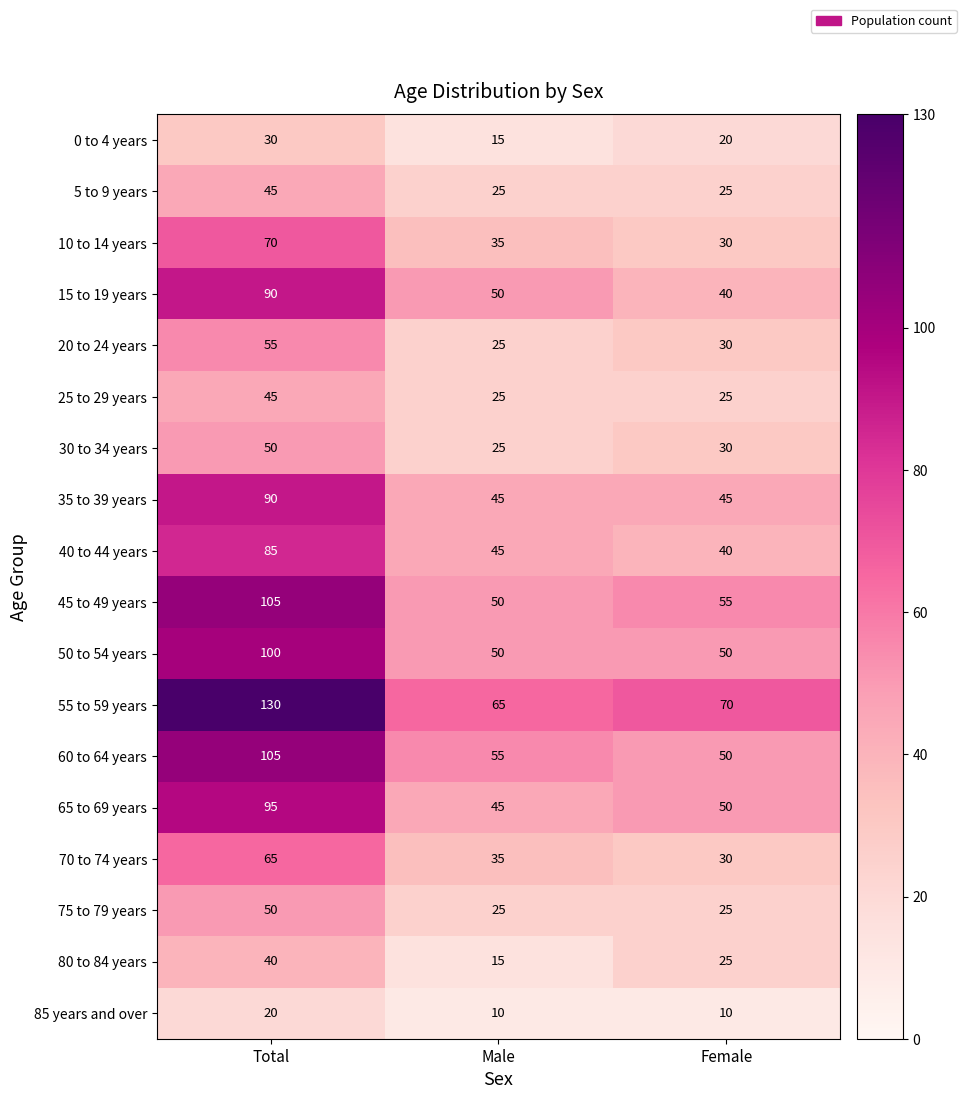

List the labels in order of 80 to 84 years value, smallest first.

Male, Female, Total